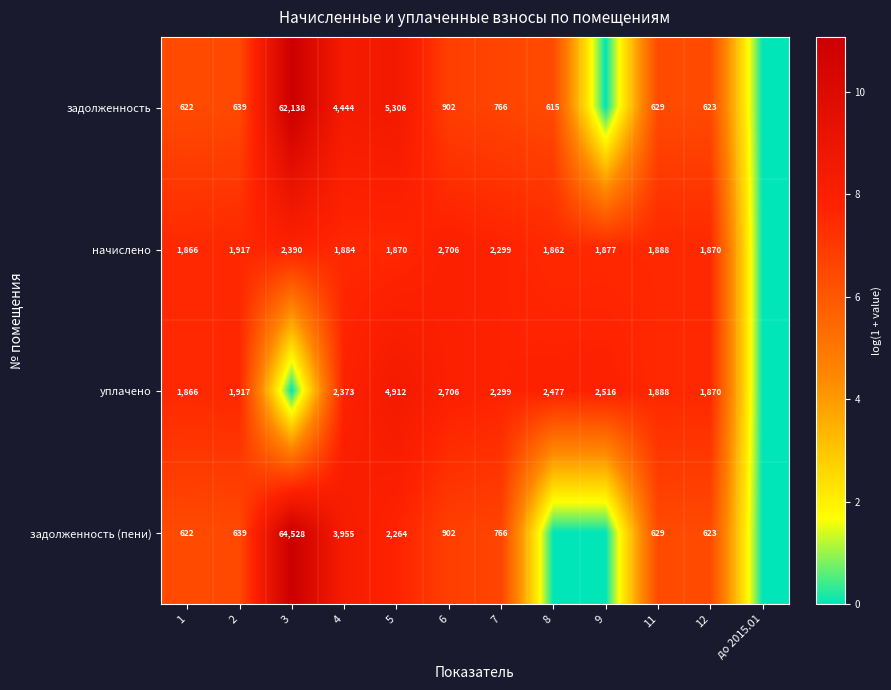

What is the difference between the highest and lowest values at 12?

1247